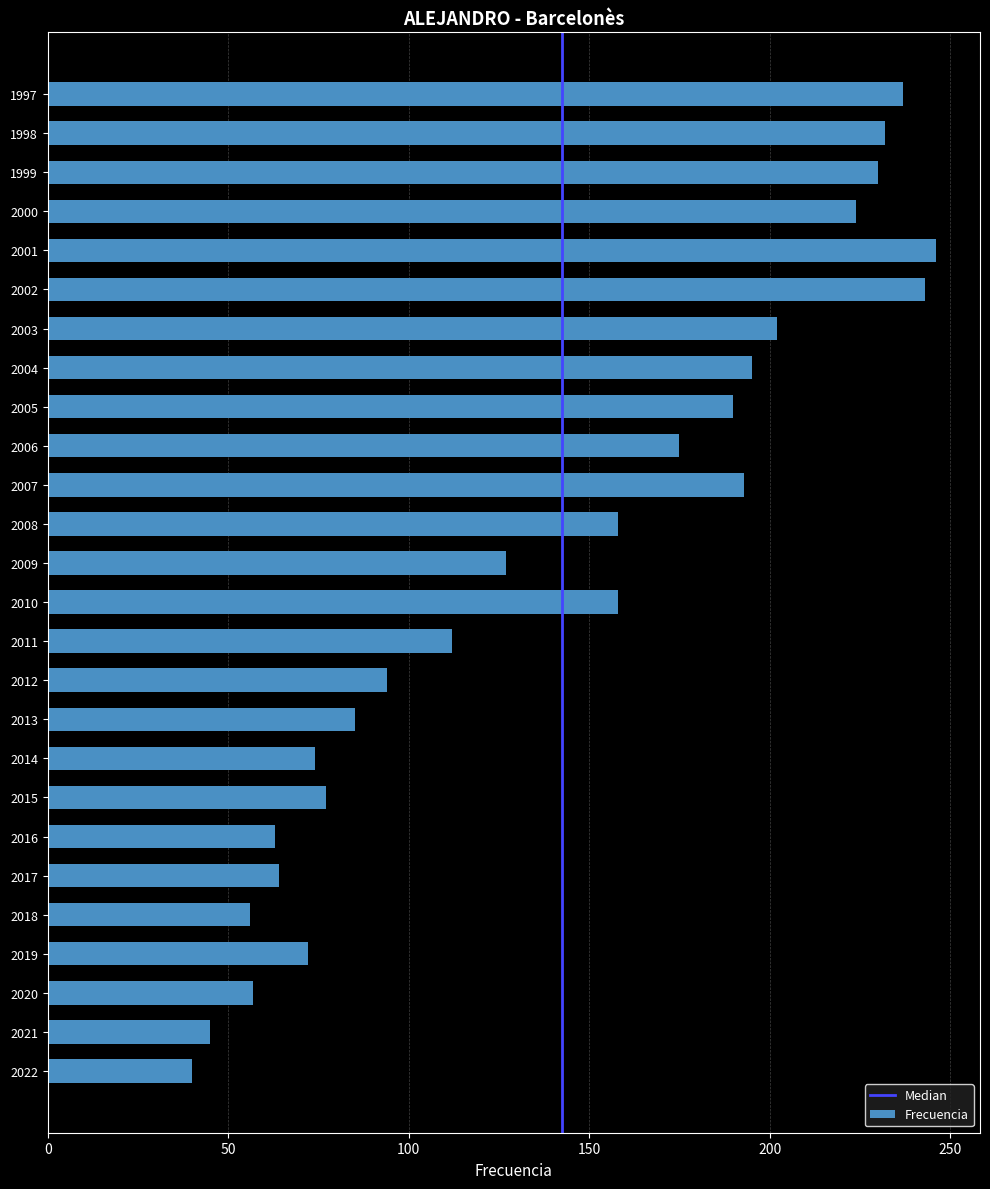

What is the change in value from 2002 to 1997?

-6